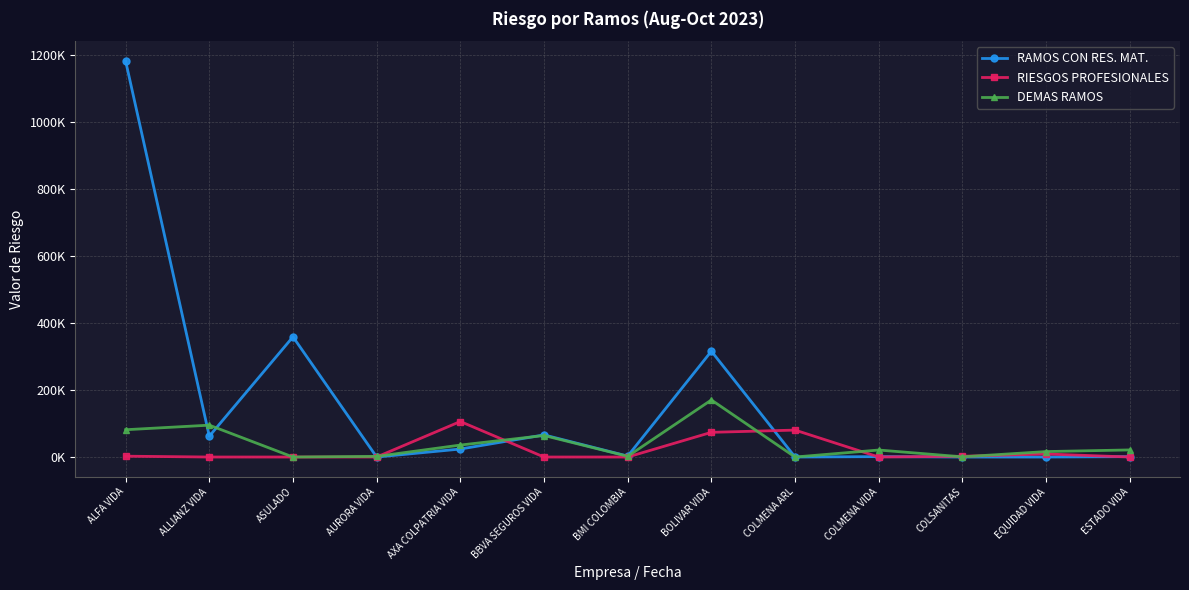

The DEMAS RAMOS series shows 894.8 at COLSANITAS. True or false?

False